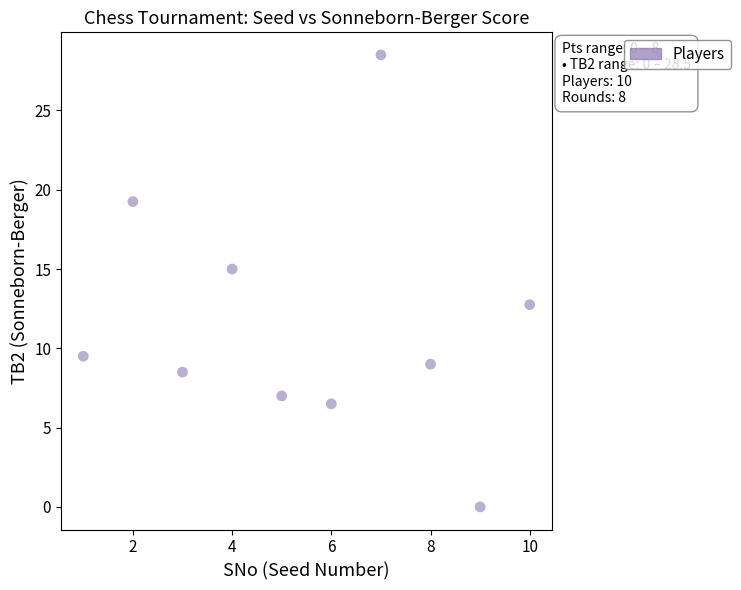

What is the average X value?

5.5